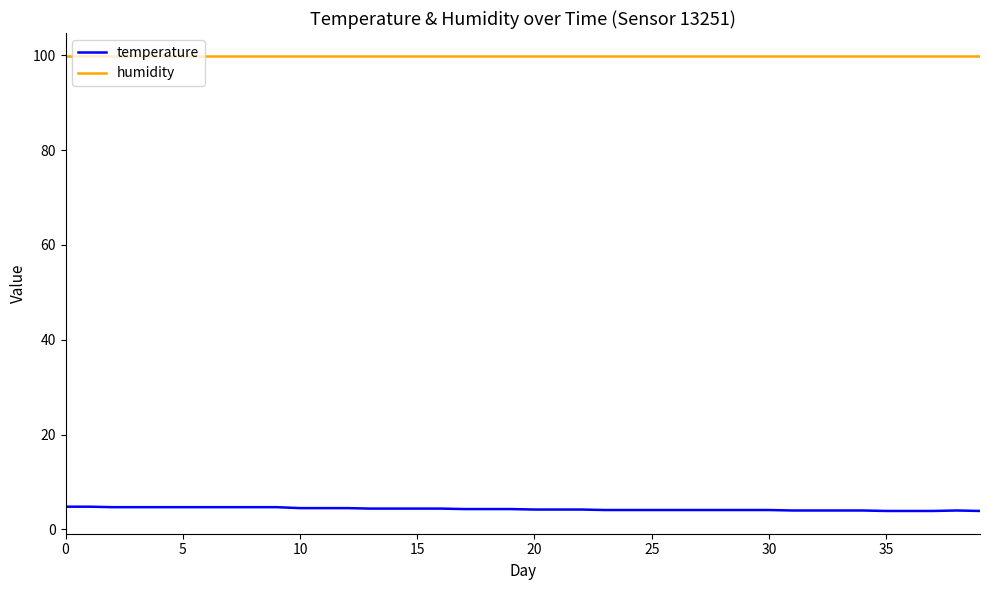

Which series has the largest range (max minus min)?

temperature